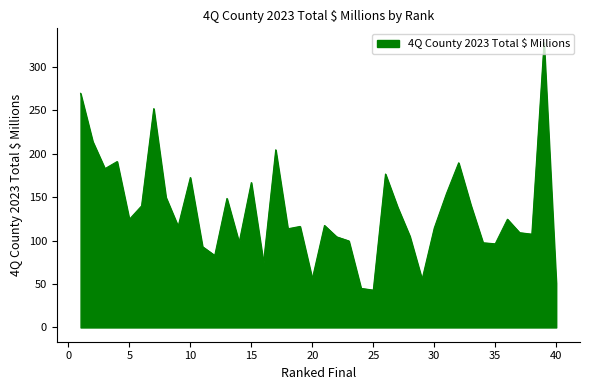

What is the difference between the maximum and minimum values?

284.9